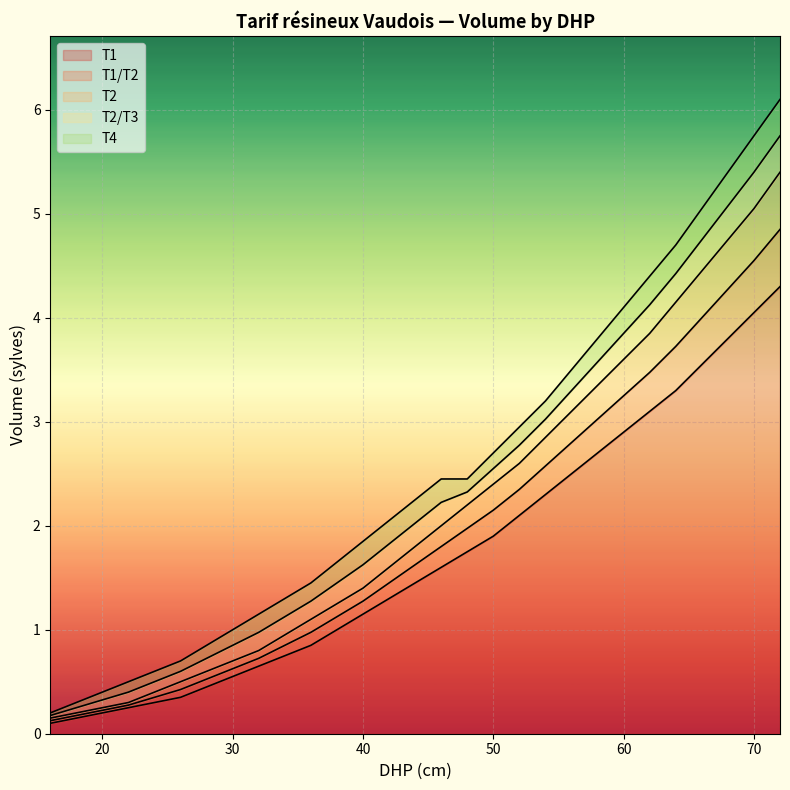

Which has a higher value, 20 or 32?

32